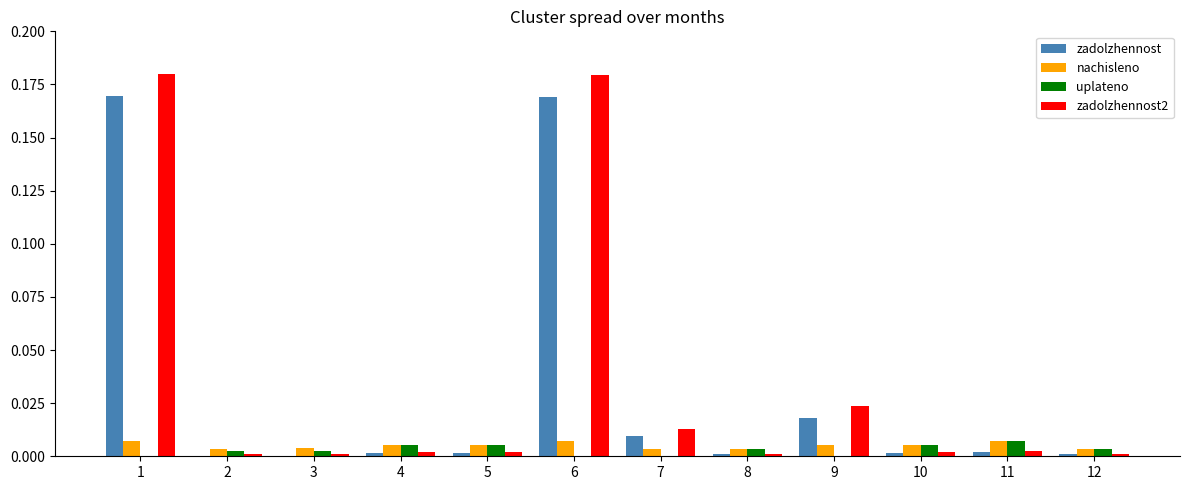

Which series changed the most between 2 and 7?

zadolzhennost2